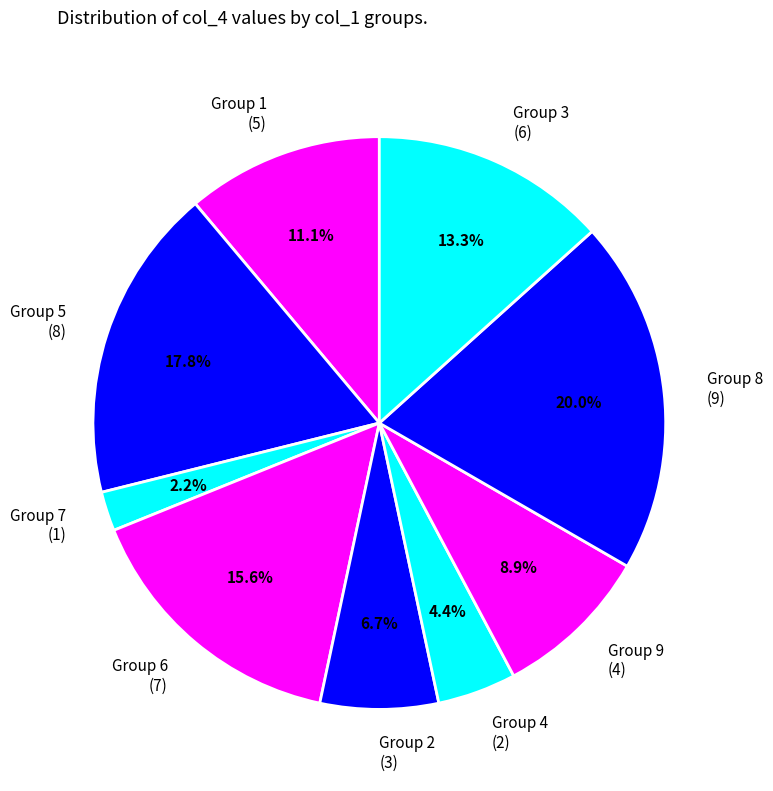

What is the largest slice in the pie chart?

Group 8 (9)